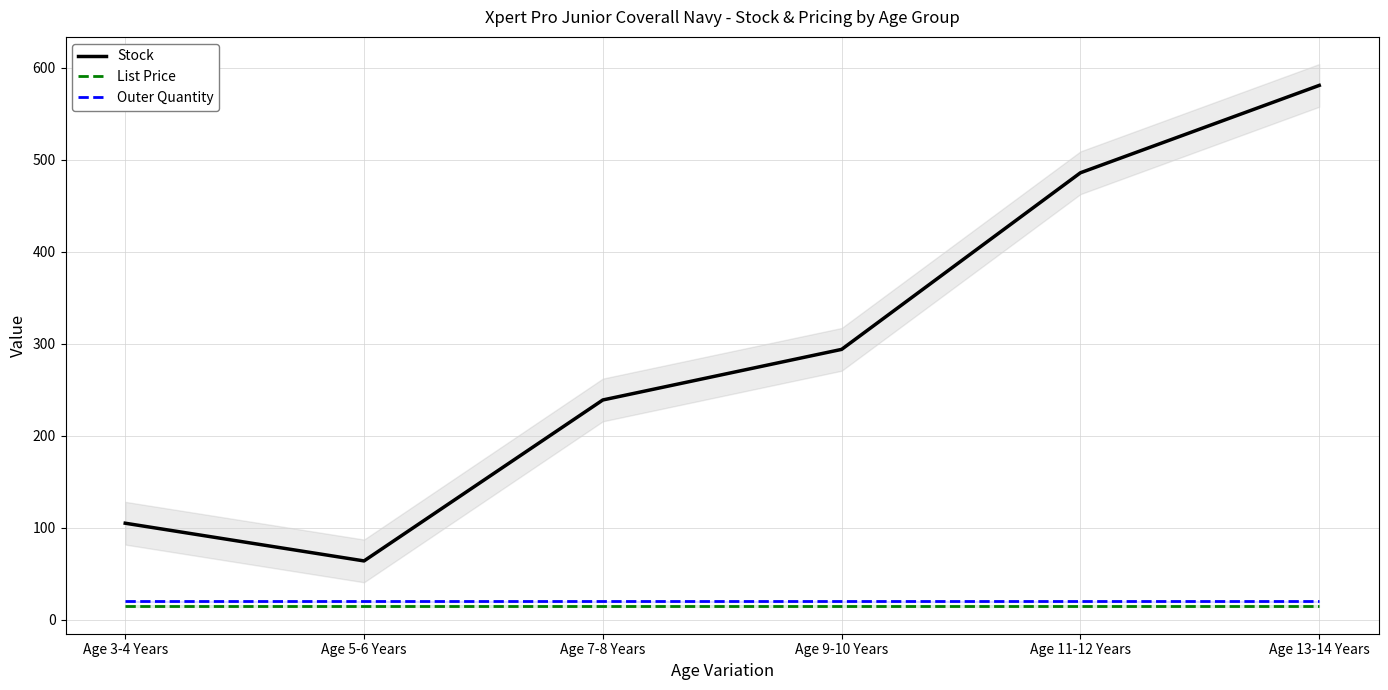

The Stock series shows 294.0 at Age 9-10 Years. True or false?

True